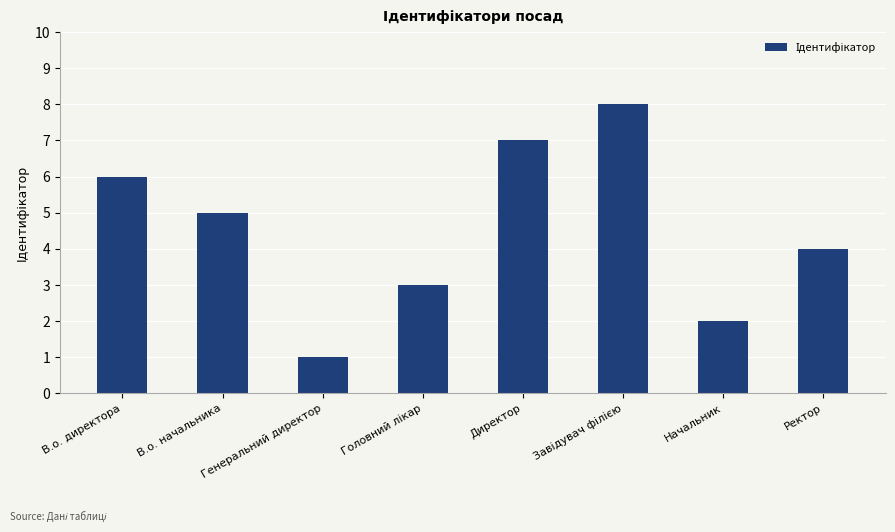

Reading right to left, what are all the values shown in this chart?

4	2	8	7	3	1	5	6